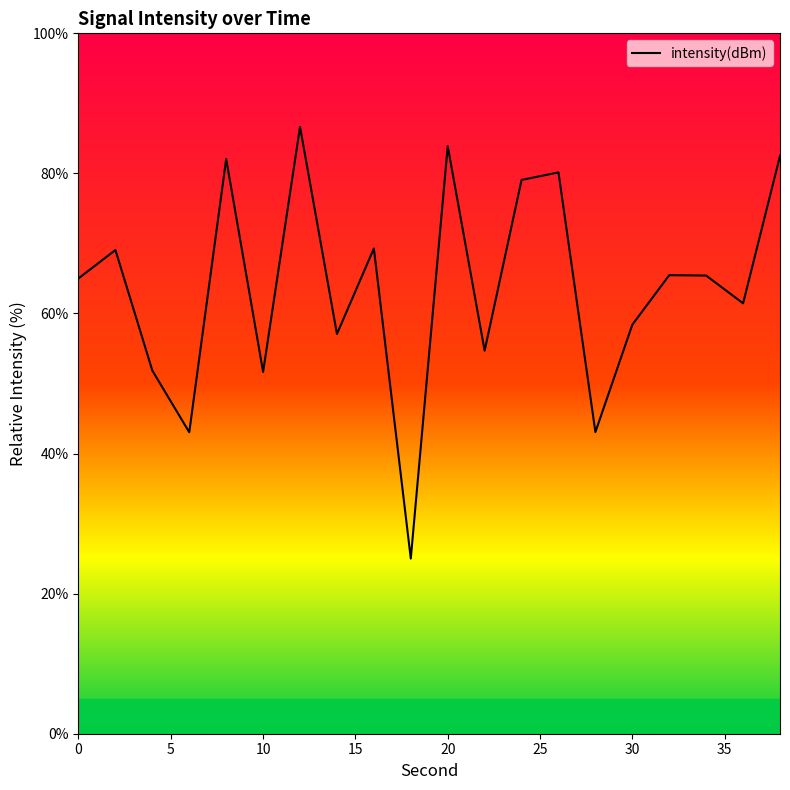

What is the minimum value shown in the chart?

25.0